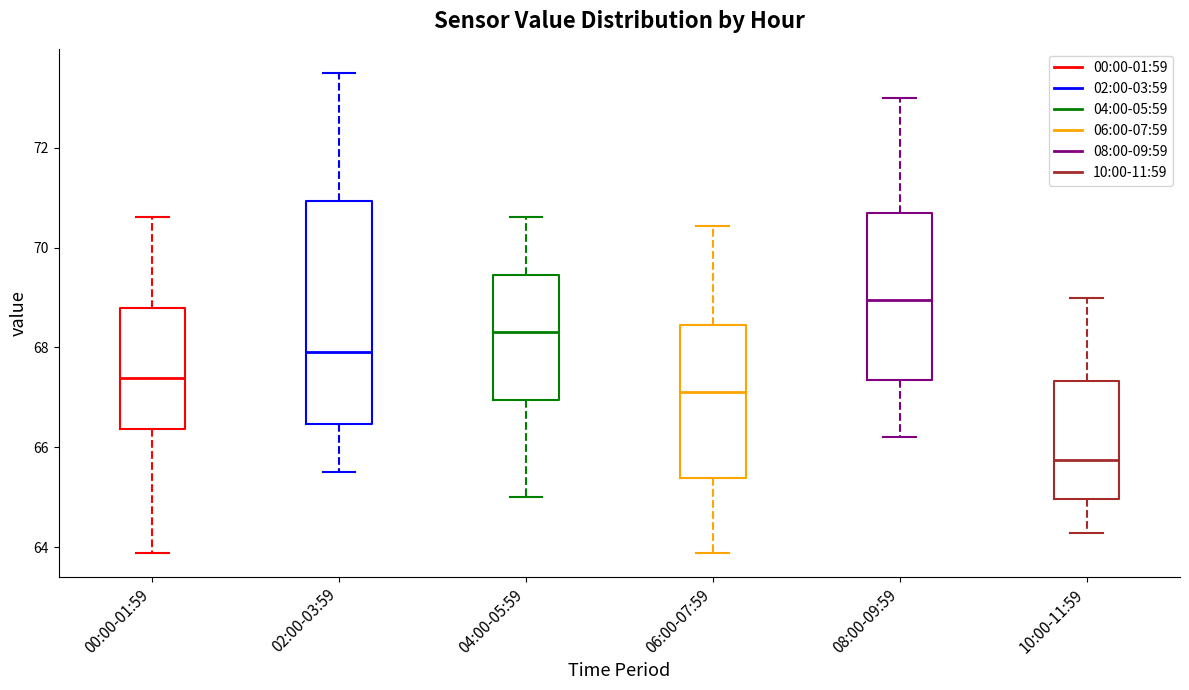

Comparing the boxes themselves (not the whiskers), which one is the tallest?

02:00-03:59